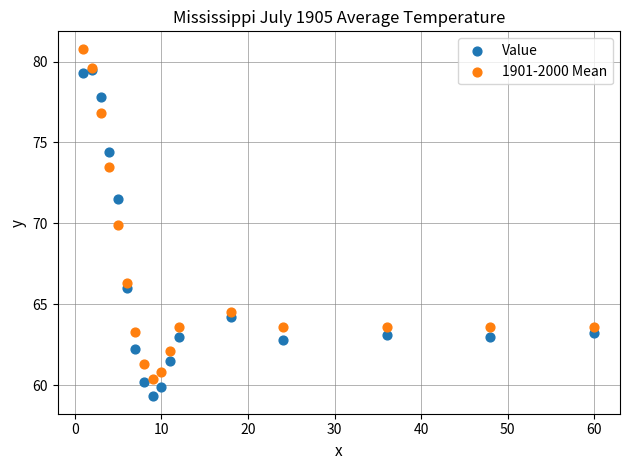

In the Value series, what Y value is closest to 69?

71.5